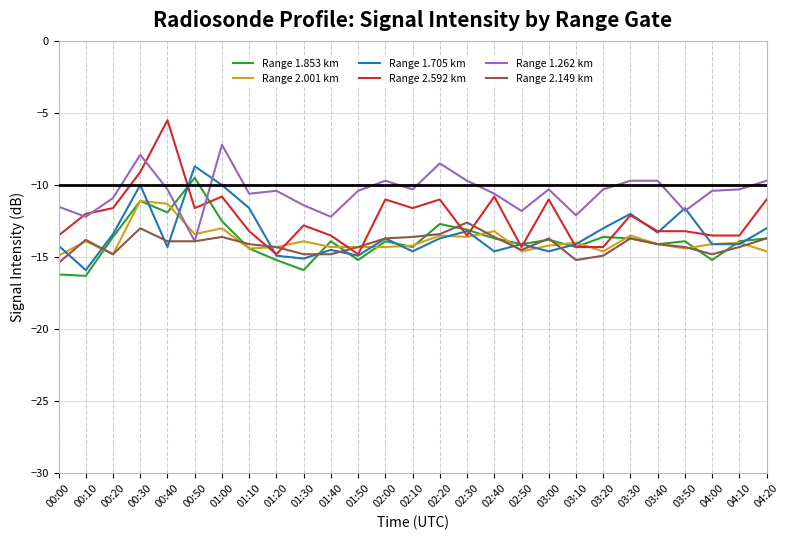

Where do Range 2.001 km and Range 1.262 km first cross each other?

00:40 and 00:50